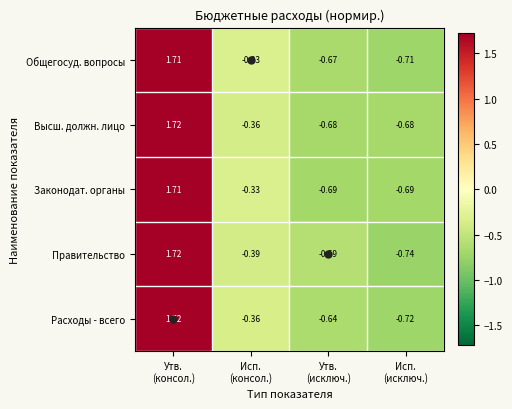

Which series has the widest spread of values?

Правительство